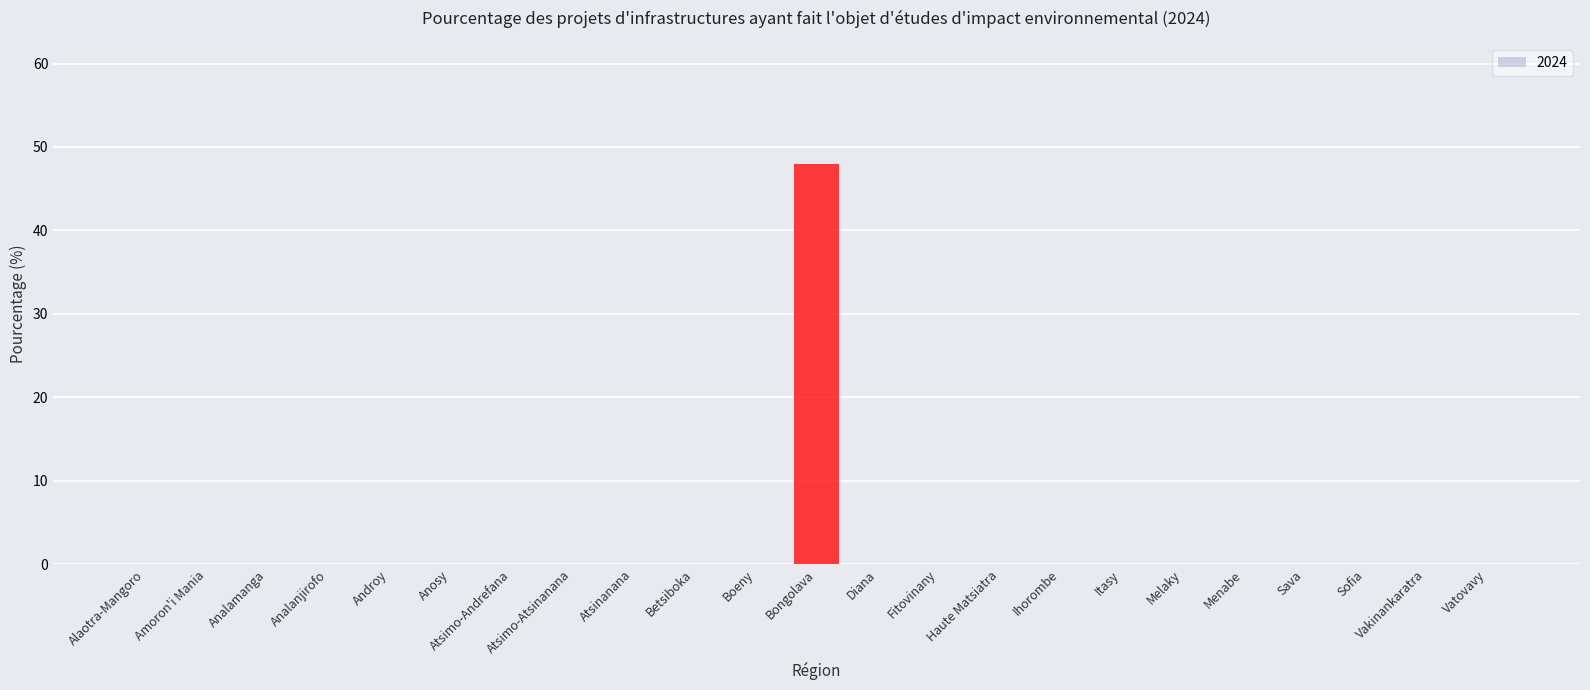

The chart shows a value of 0 at Fitovinany. True or false?

True